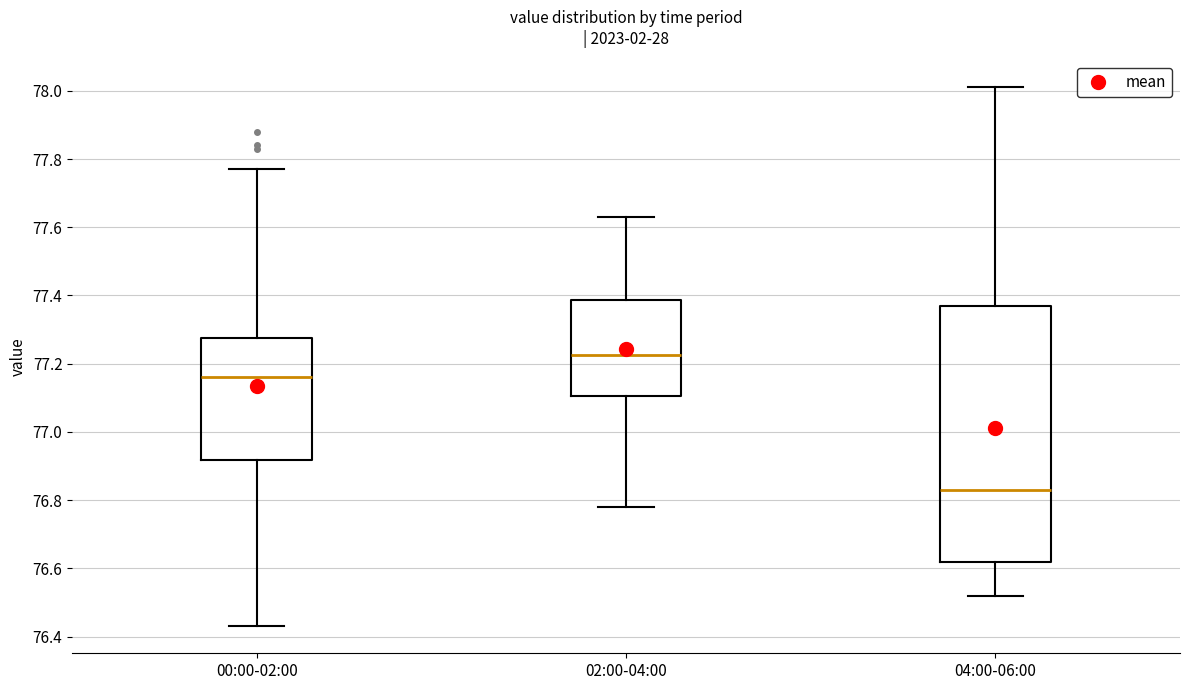

Where does the lower whisker of the box for 04:00-06:00 end on the y-axis? The values are not printed on the chart, so give them approximately, as read against the axis.

76.52